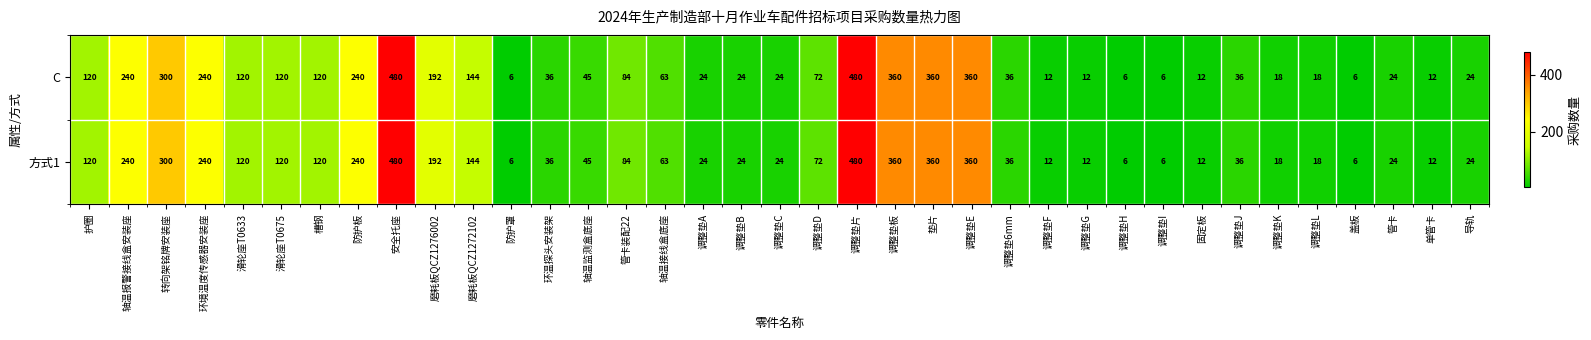

What value does the 方式1 series have at 调整垫J, to the nearest 5?

35